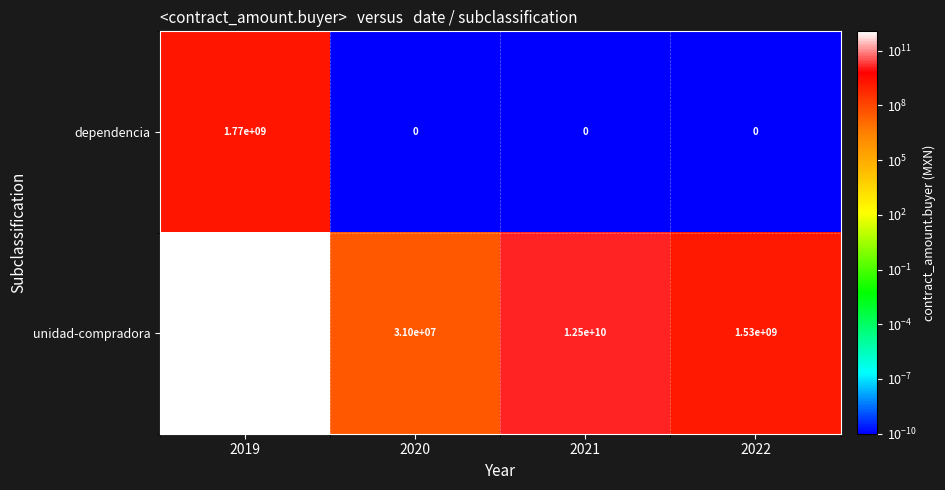

Which series has the largest range (max minus min)?

unidad-compradora